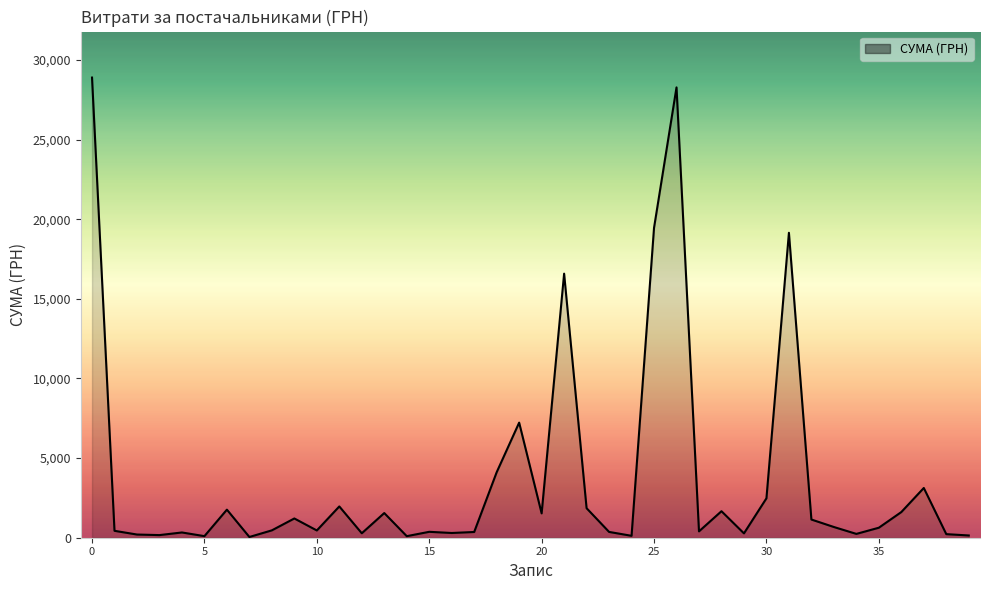

What is the maximum value shown in the chart?

28897.0